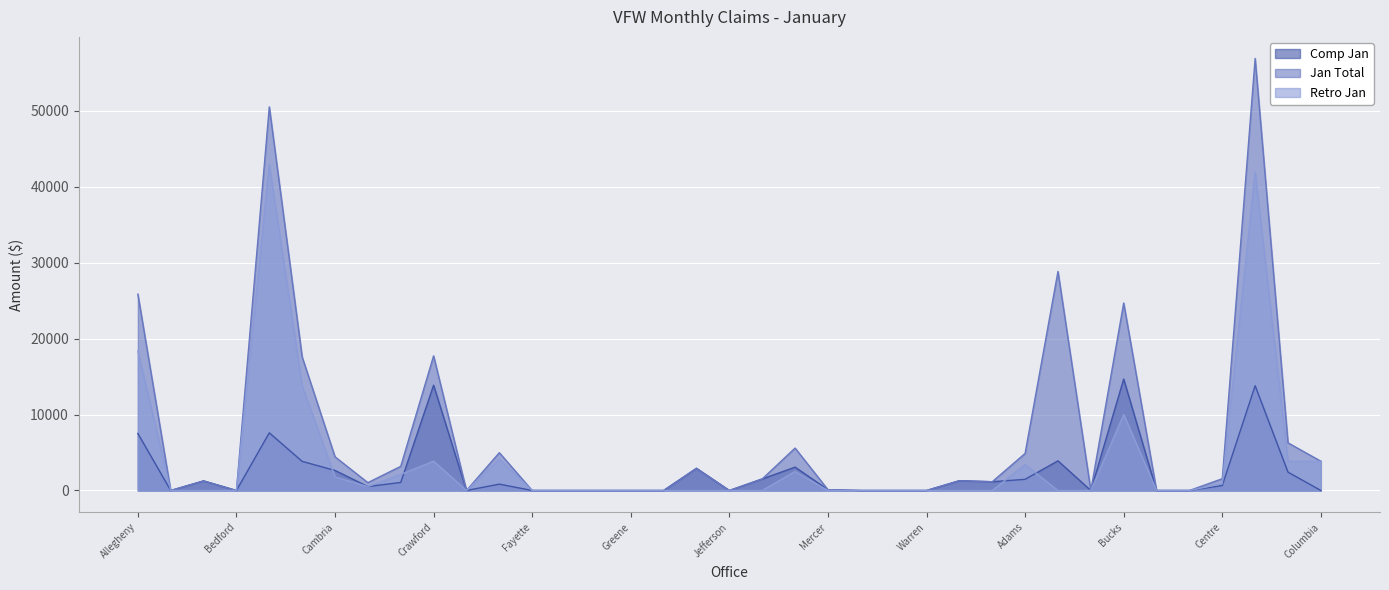

At which category is the sum across all series the highest?

Chester